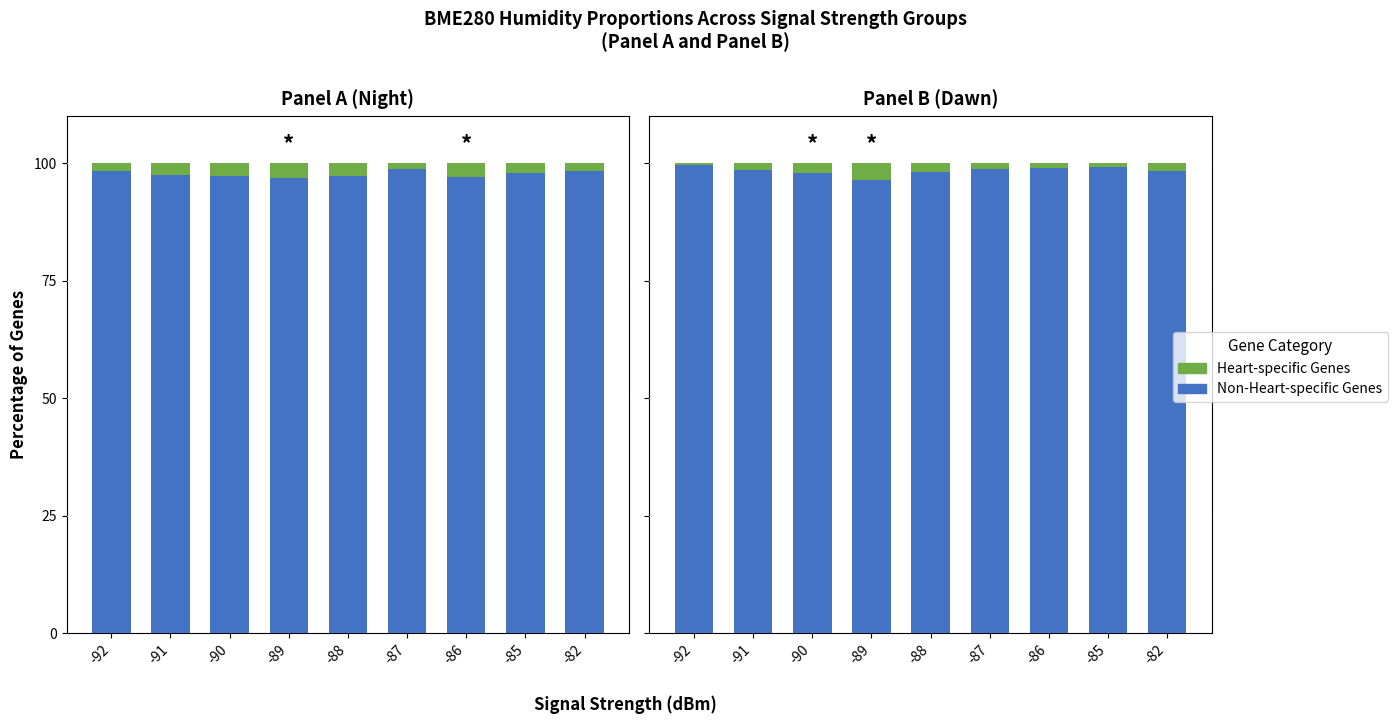

At how many categories does at least one series exceed 66?

9